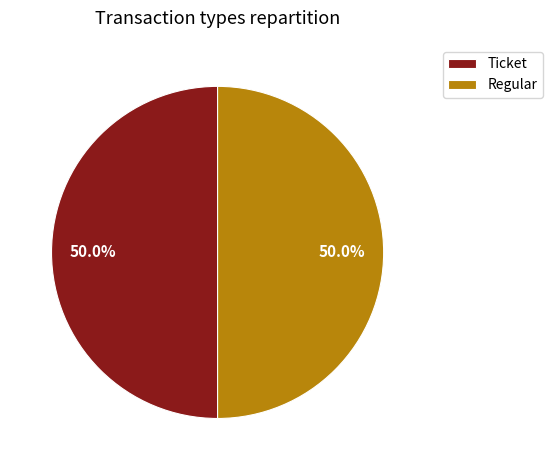

What is the ratio of the value at Regular to the value at Ticket?

1.0